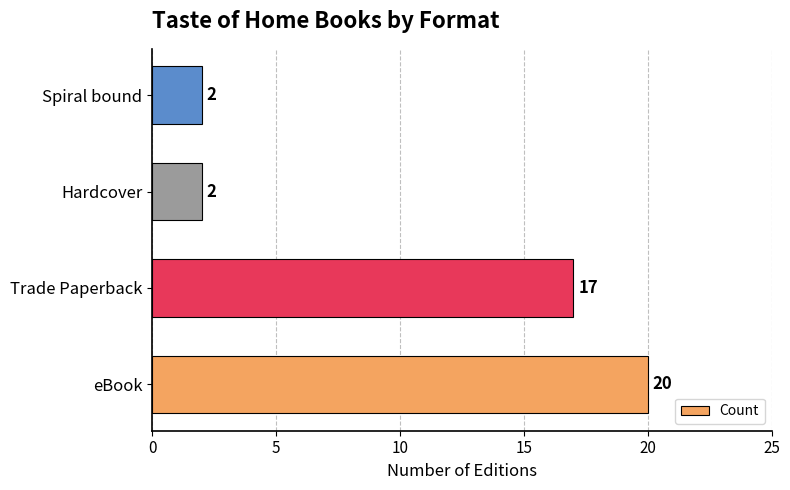

What is the sum of all values?

41